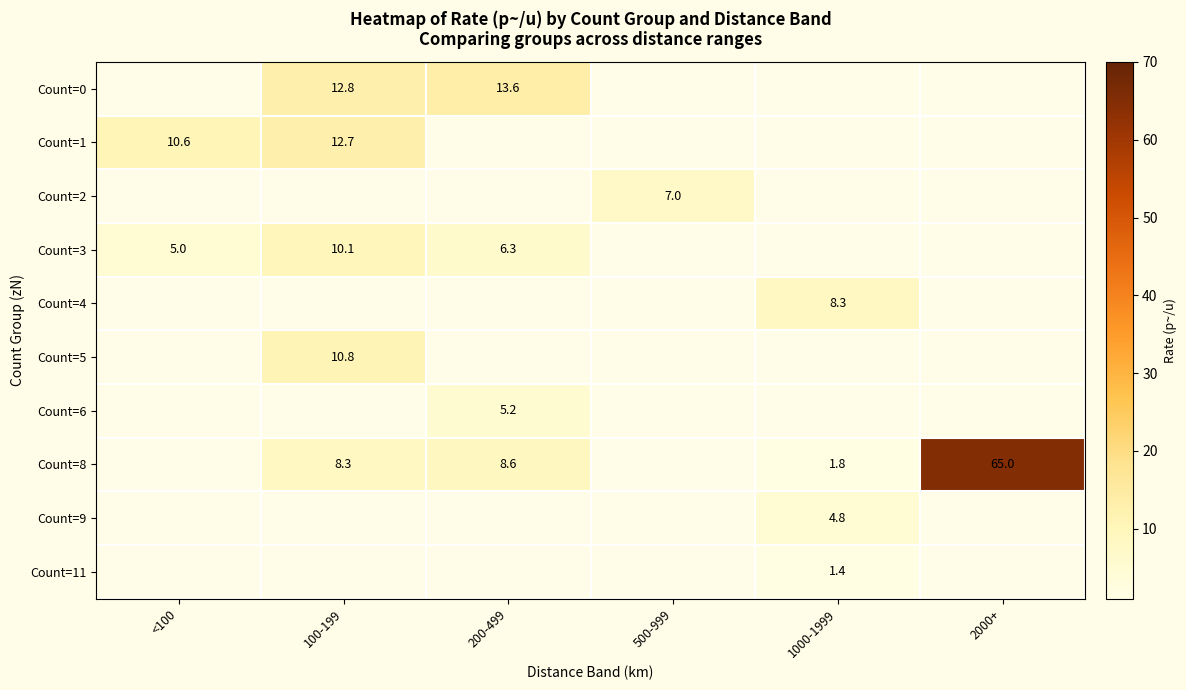

Between <100 and 200-499, which series saw the biggest shift?

Count=3